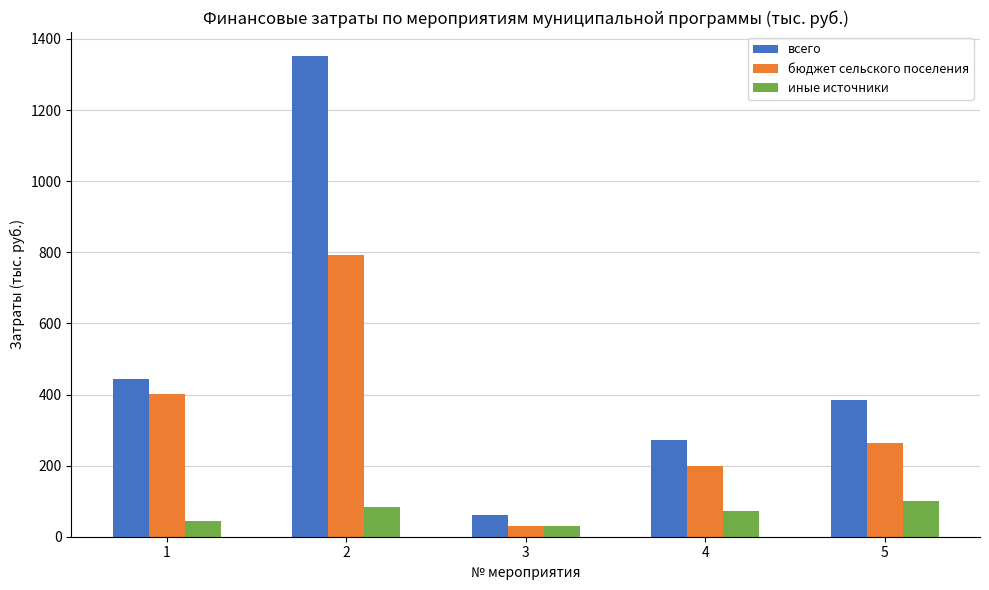

List the labels in order of всего value, smallest first.

3, 4, 5, 1, 2